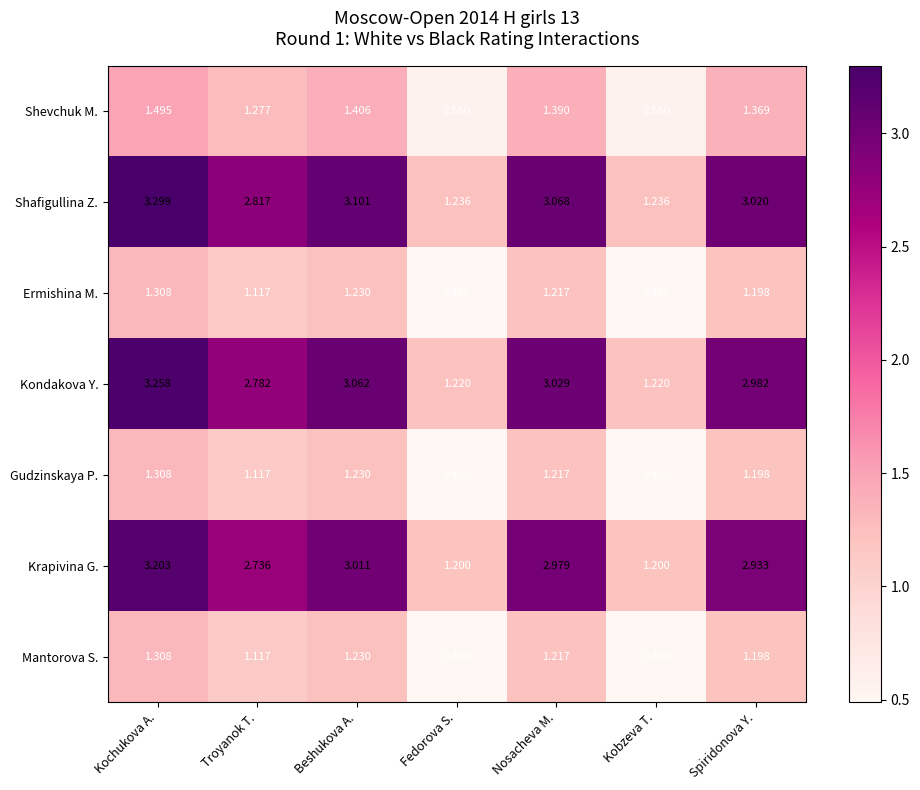

At which label does Kondakova Y. first exceed 2?

Kochukova A.